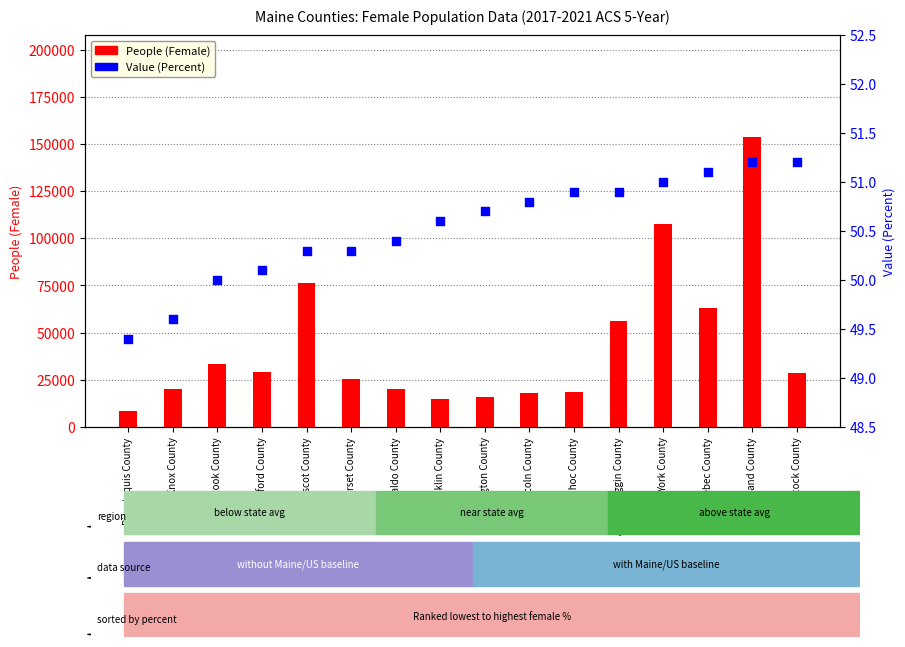

Is the value of Value (Percent) at Franklin County greater than the value of People (Female) at Sagadahoc County?

No